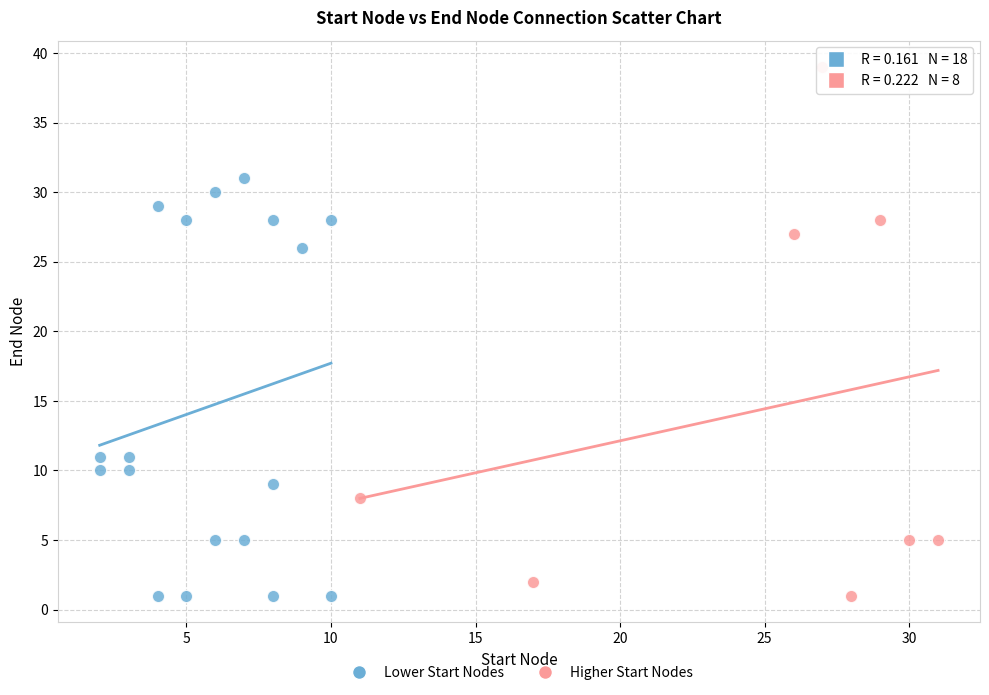

Which series reaches the maximum Y coordinate?

Higher Start Nodes